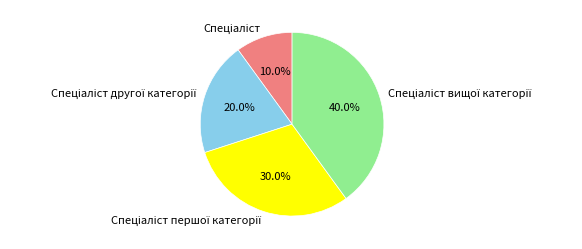

Does any single category account for the majority?

No